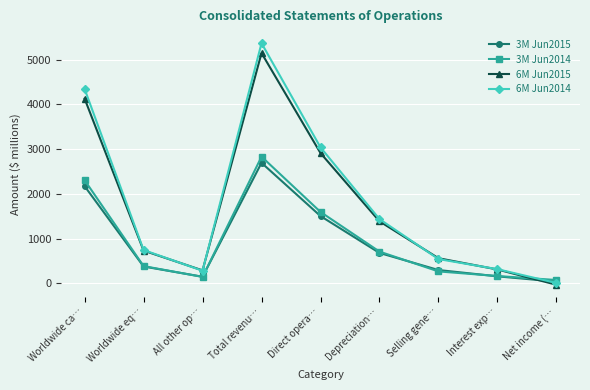

At which category is the sum across all series the highest?

Total revenu…